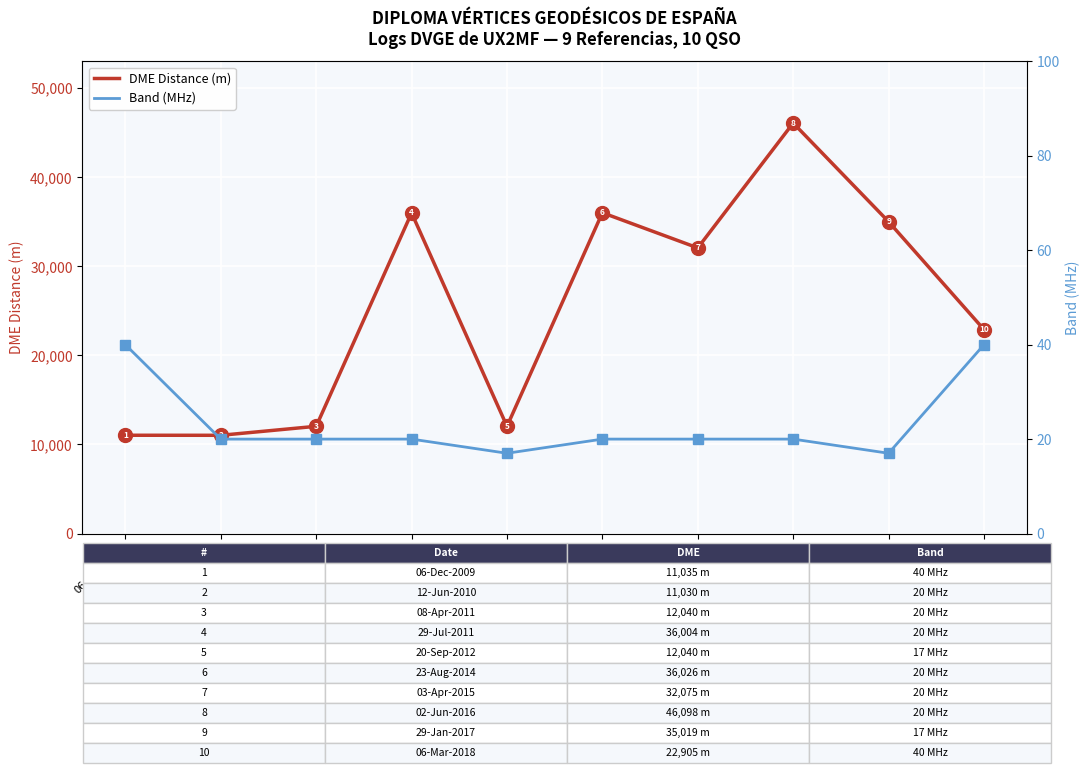

Is the value of Band (MHz) at 06-Dec-2009 greater than the value of DME Distance (m) at 08-Apr-2011?

No